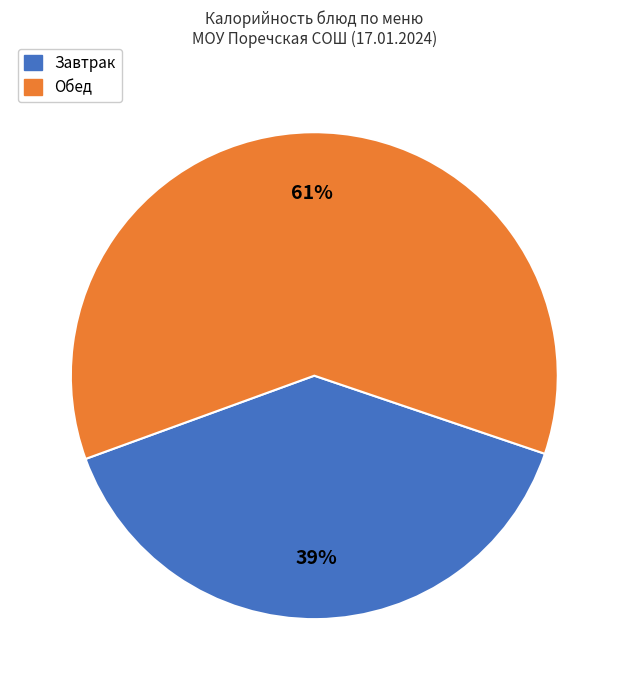

To the nearest percent, what is the difference between the largest and smallest slice percentages?

22%